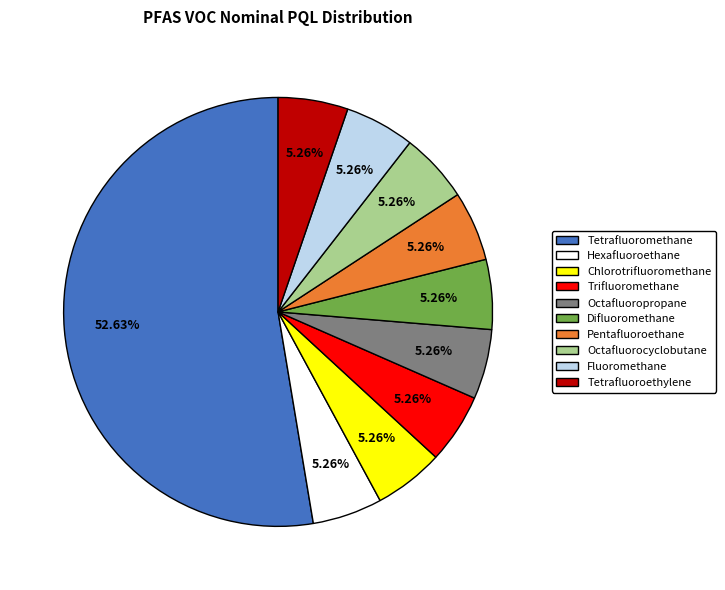

Combined, do Fluoromethane and Octafluoropropane account for over 50%?

No